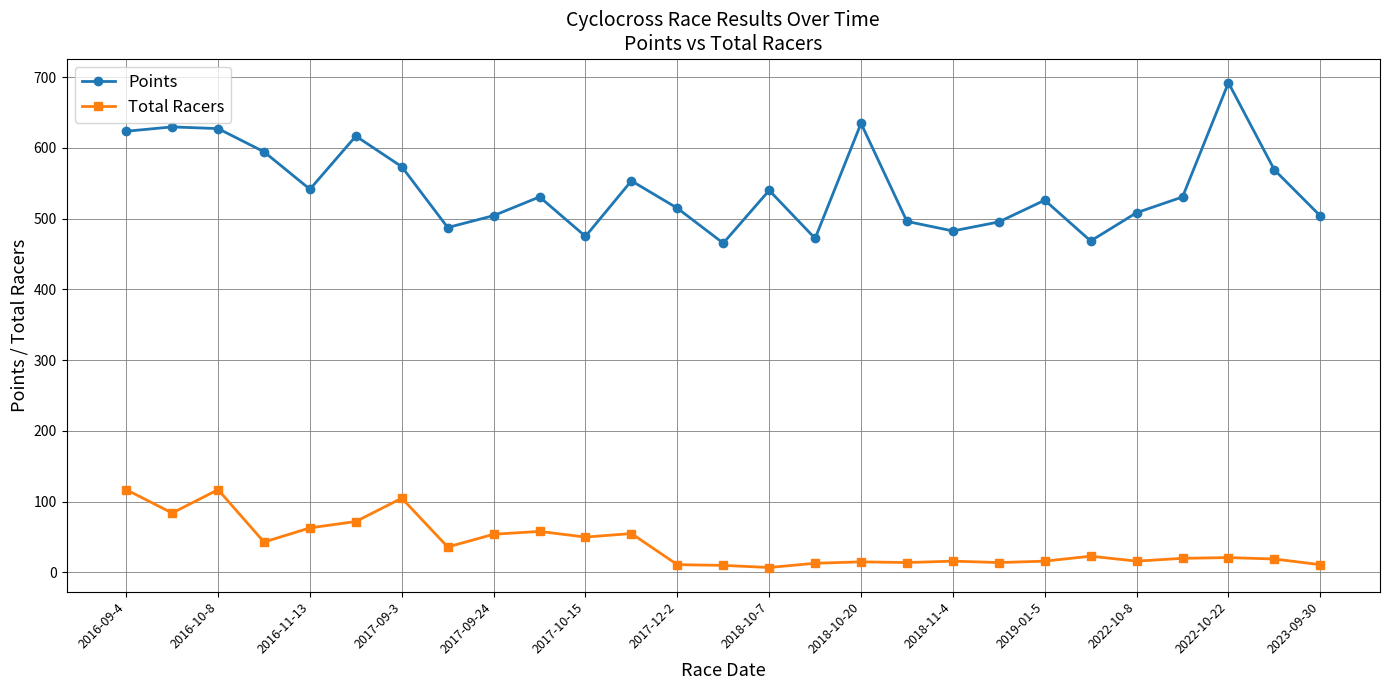

Which series has the widest spread of values?

Points